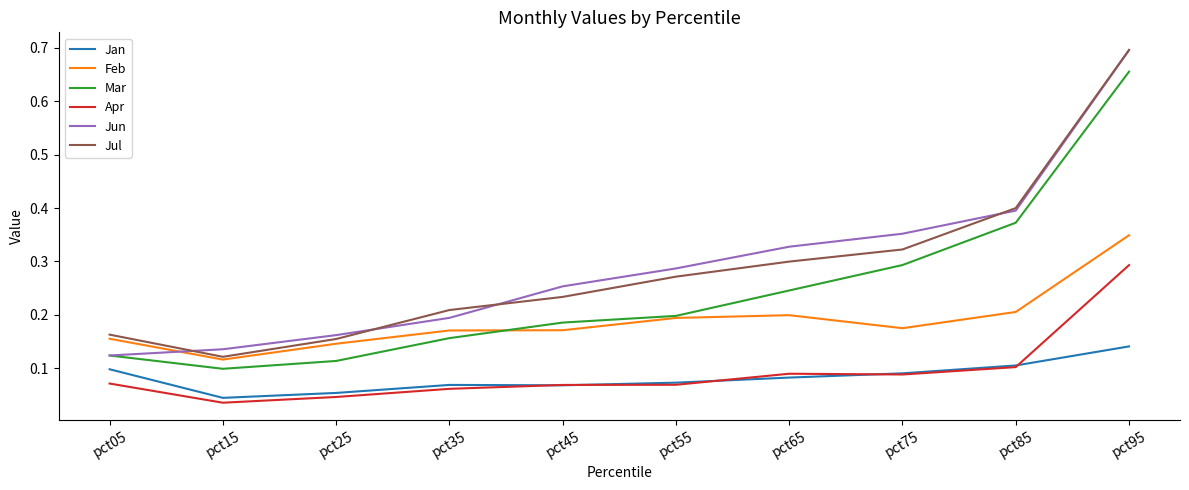

True or false: Jun has a value of 0.1 at pct05.

True